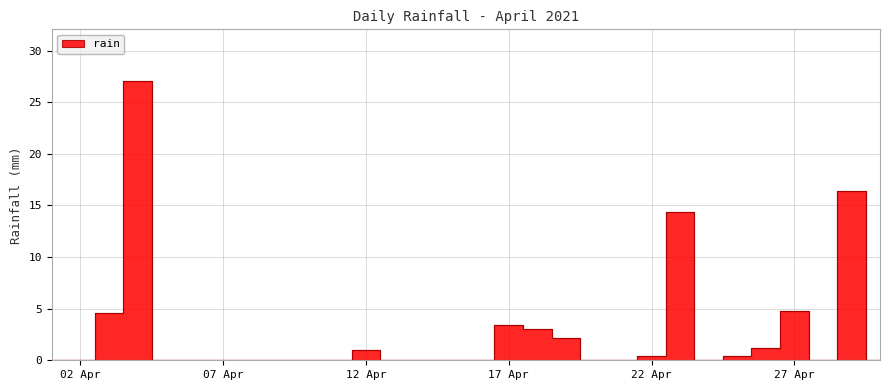

Reading left to right, what are all the values shown in this chart?

0.0	0.0	4.6	27.0	0.0	0.0	0.0	0.0	0.0	0.0	0.0	1.0	0.0	0.0	0.0	0.0	3.4	3.0	2.2	0.0	0.0	0.4	14.4	0.0	0.4	1.2	4.8	0.0	16.4	0.0